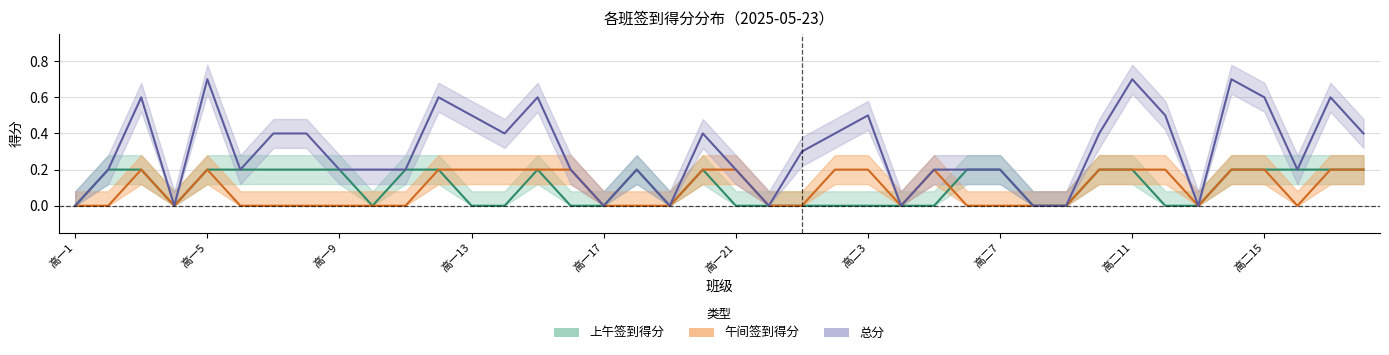

What position from the left is 高二11?

33